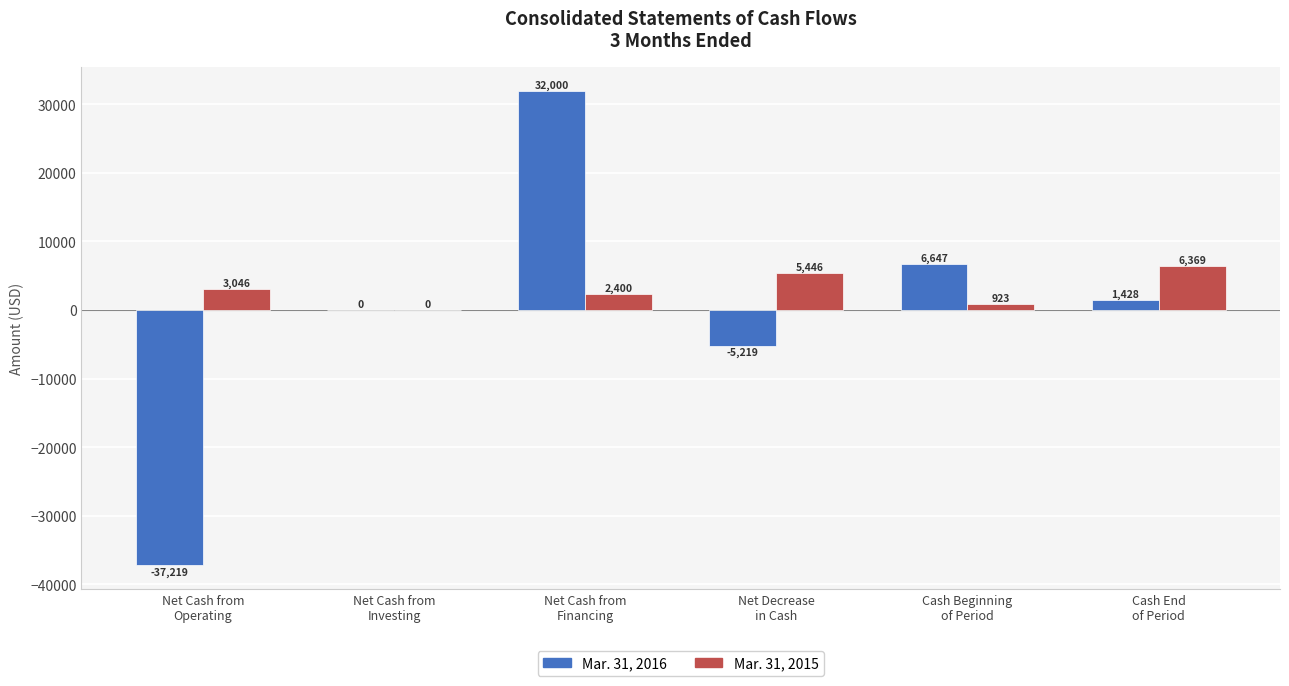

What is the sum of all Mar. 31, 2015 values?

18184